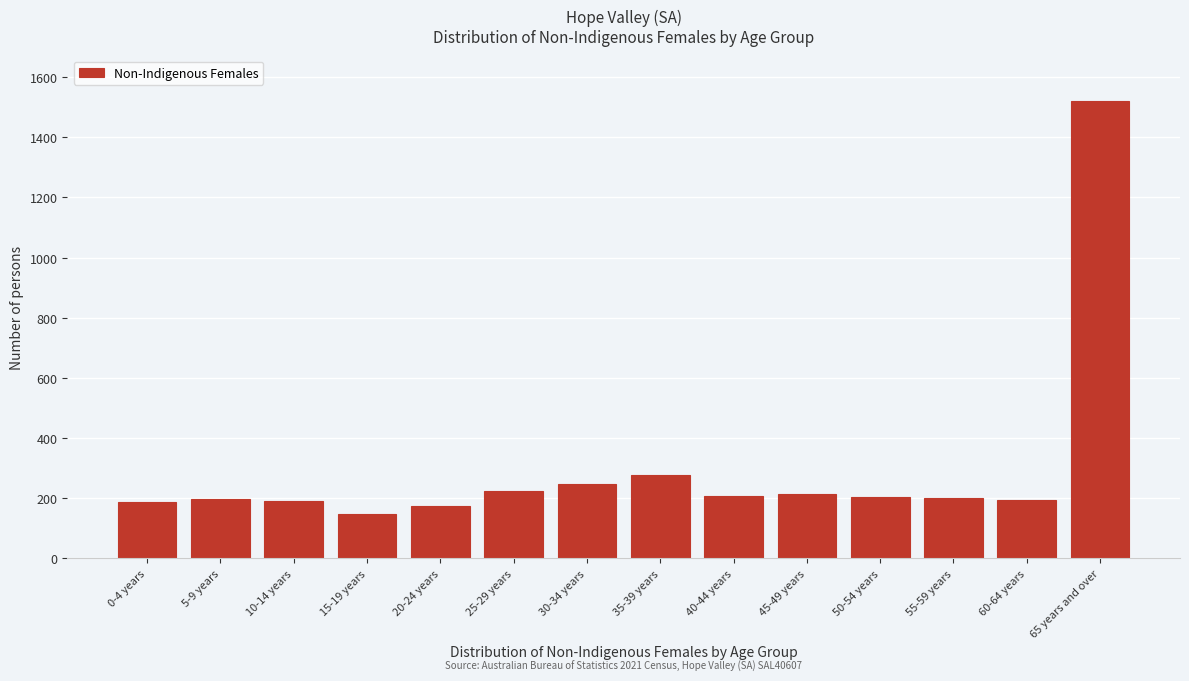

The chart shows a value of 200 at 55-59 years. True or false?

True